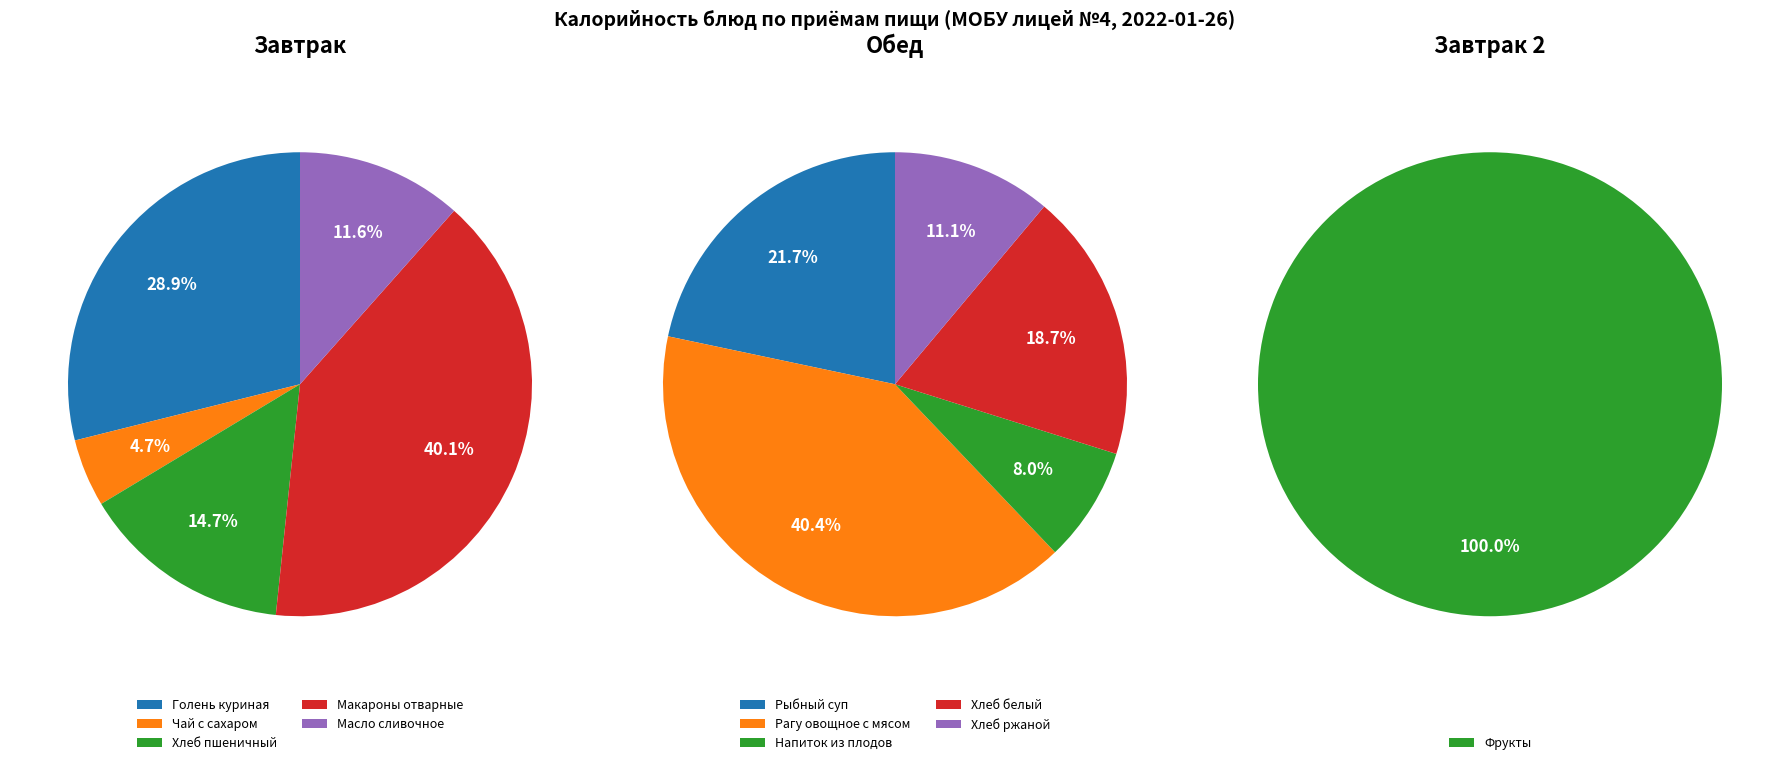

What percentage is the 0 slice, to the nearest percent?

29%